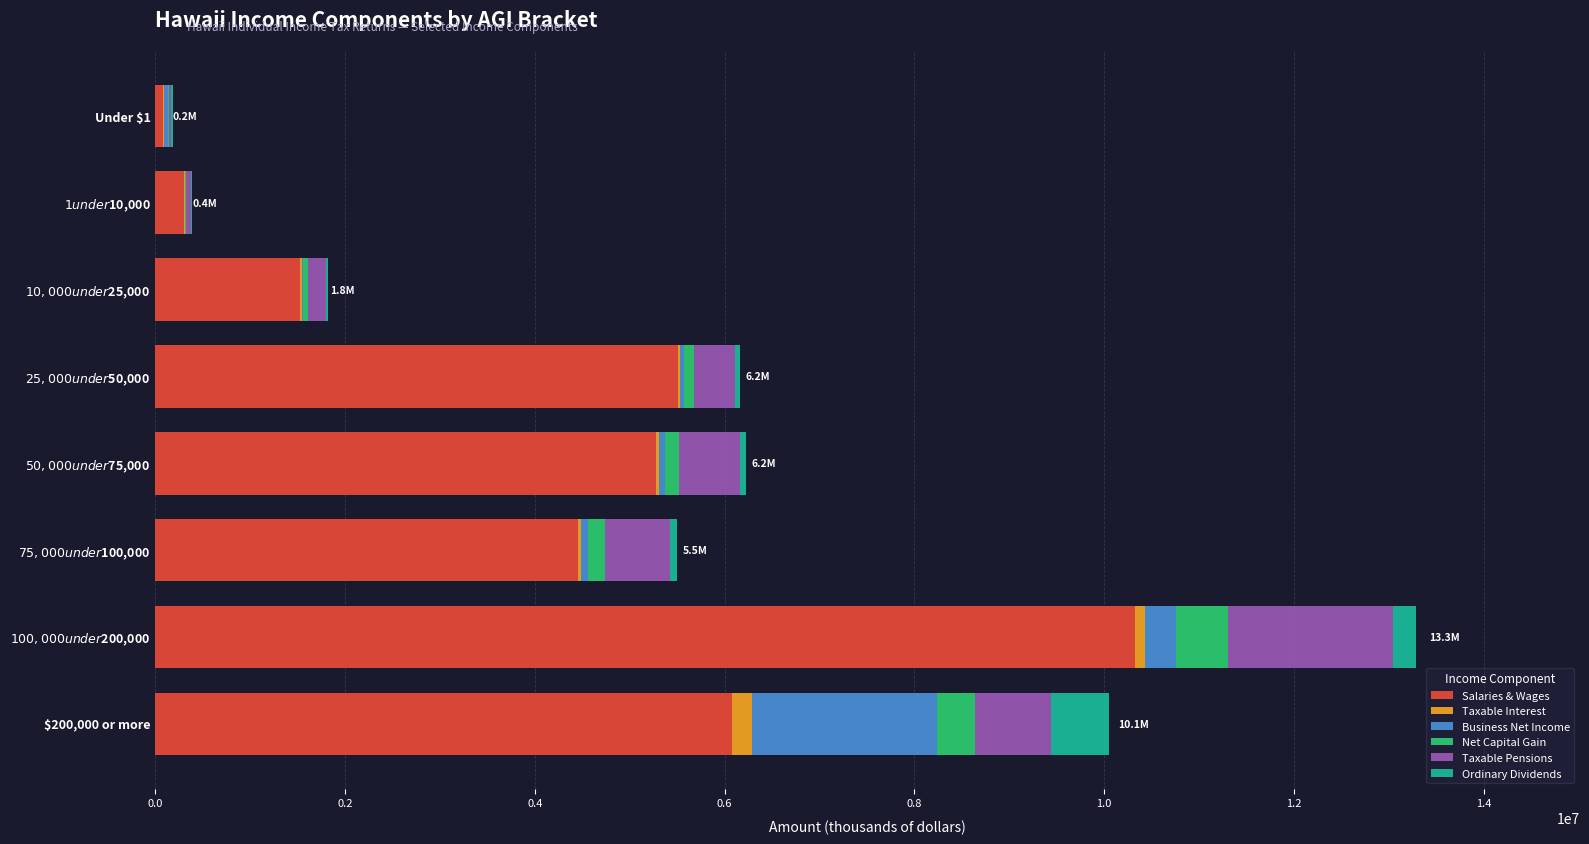

How many categories are shown in the chart?

8